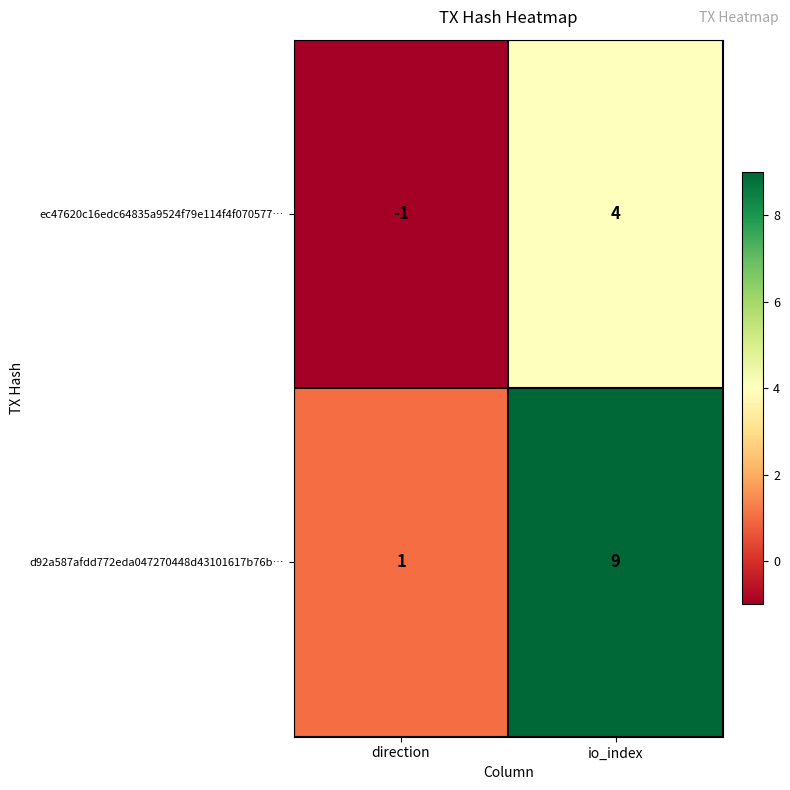

Reading left to right, what are all the values shown in this chart?

ec47620c16edc64835a9524f79e114f4f070577…: -1	4
d92a587afdd772eda047270448d43101617b76b…: 1	9